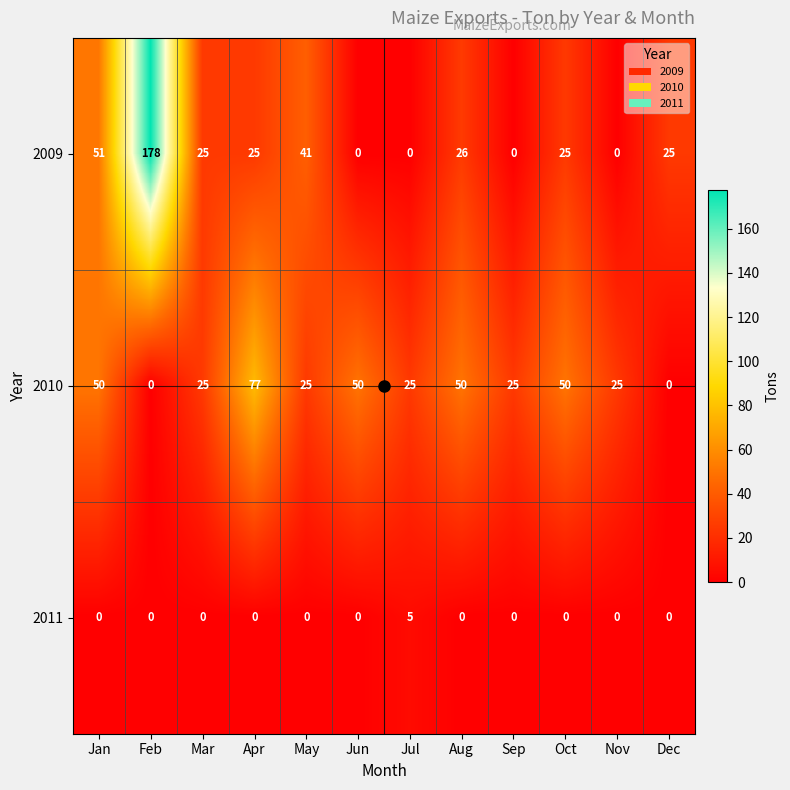

Which series has the largest range (max minus min)?

2009